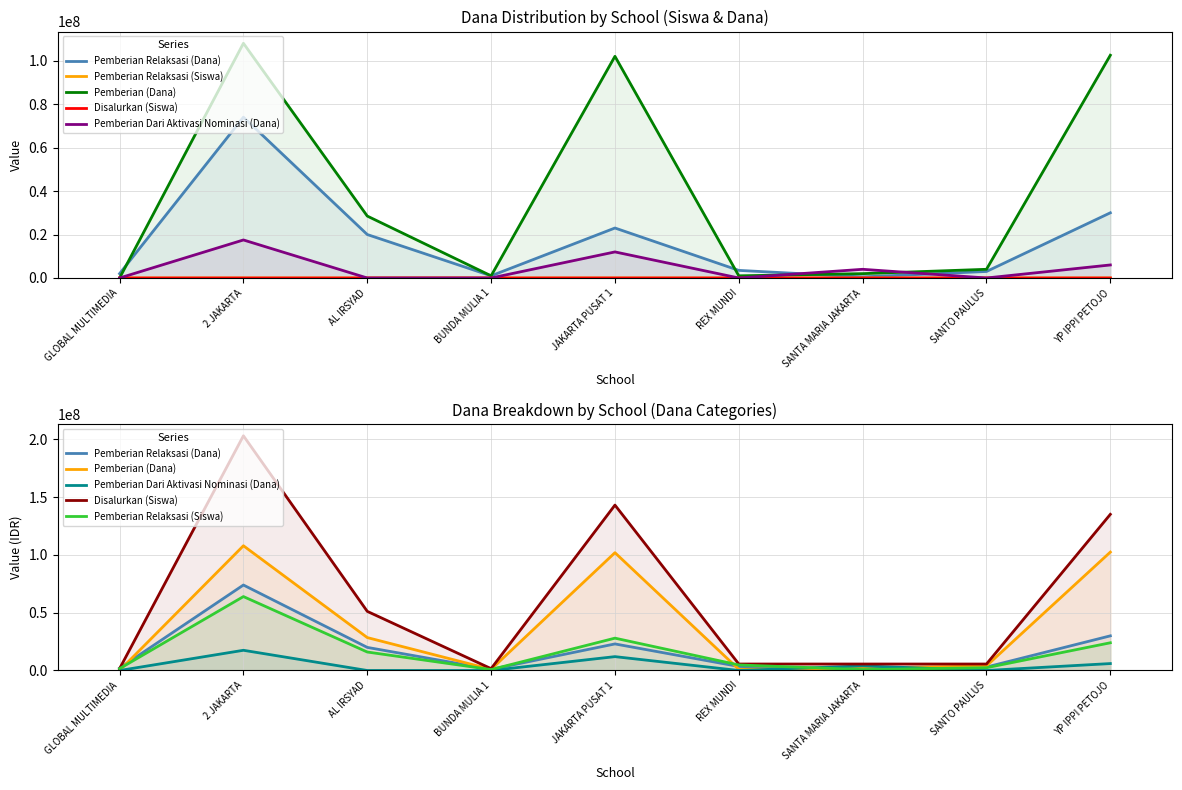

What is the spread (max minus min) of values at SANTA MARIA JAKARTA?

5100000